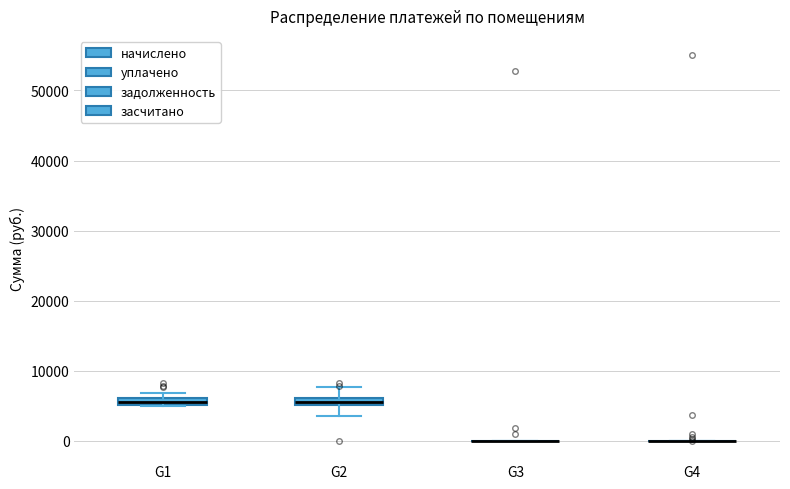

Where is the lower edge of the box for G1 on the y-axis? The values are not printed on the chart, so give them approximately, as read against the axis.

5000